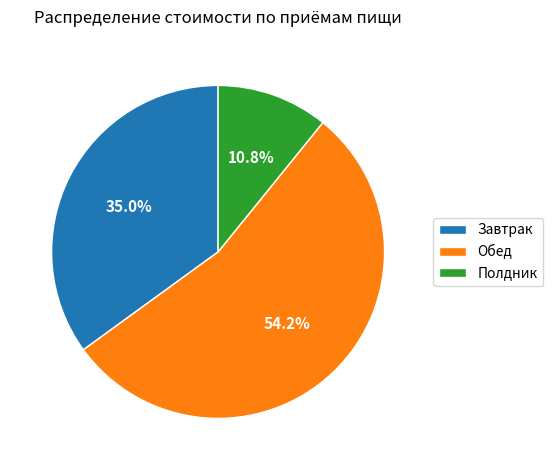

Which slice is the smallest?

Полдник